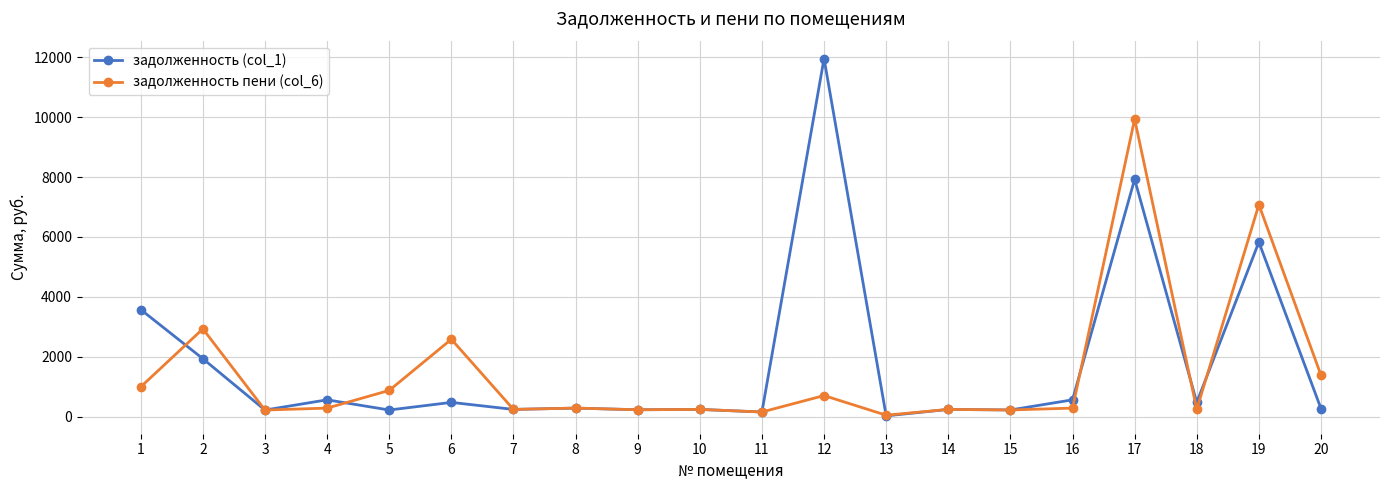

True or false: задолженность пени (col_6) and задолженность (col_1) intersect in this chart.

True